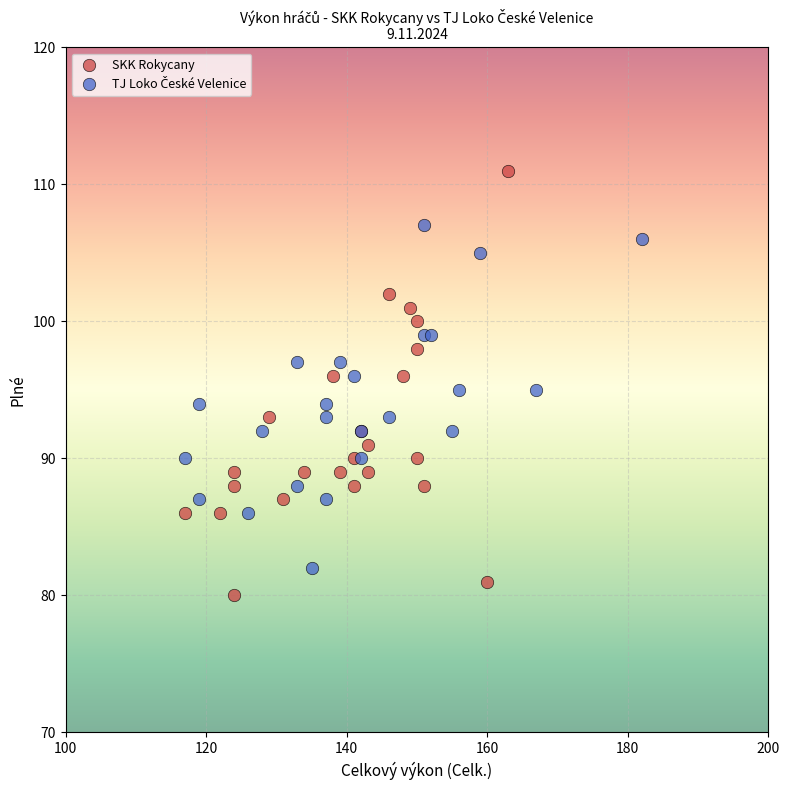

Which series contains the highest Y value?

SKK Rokycany